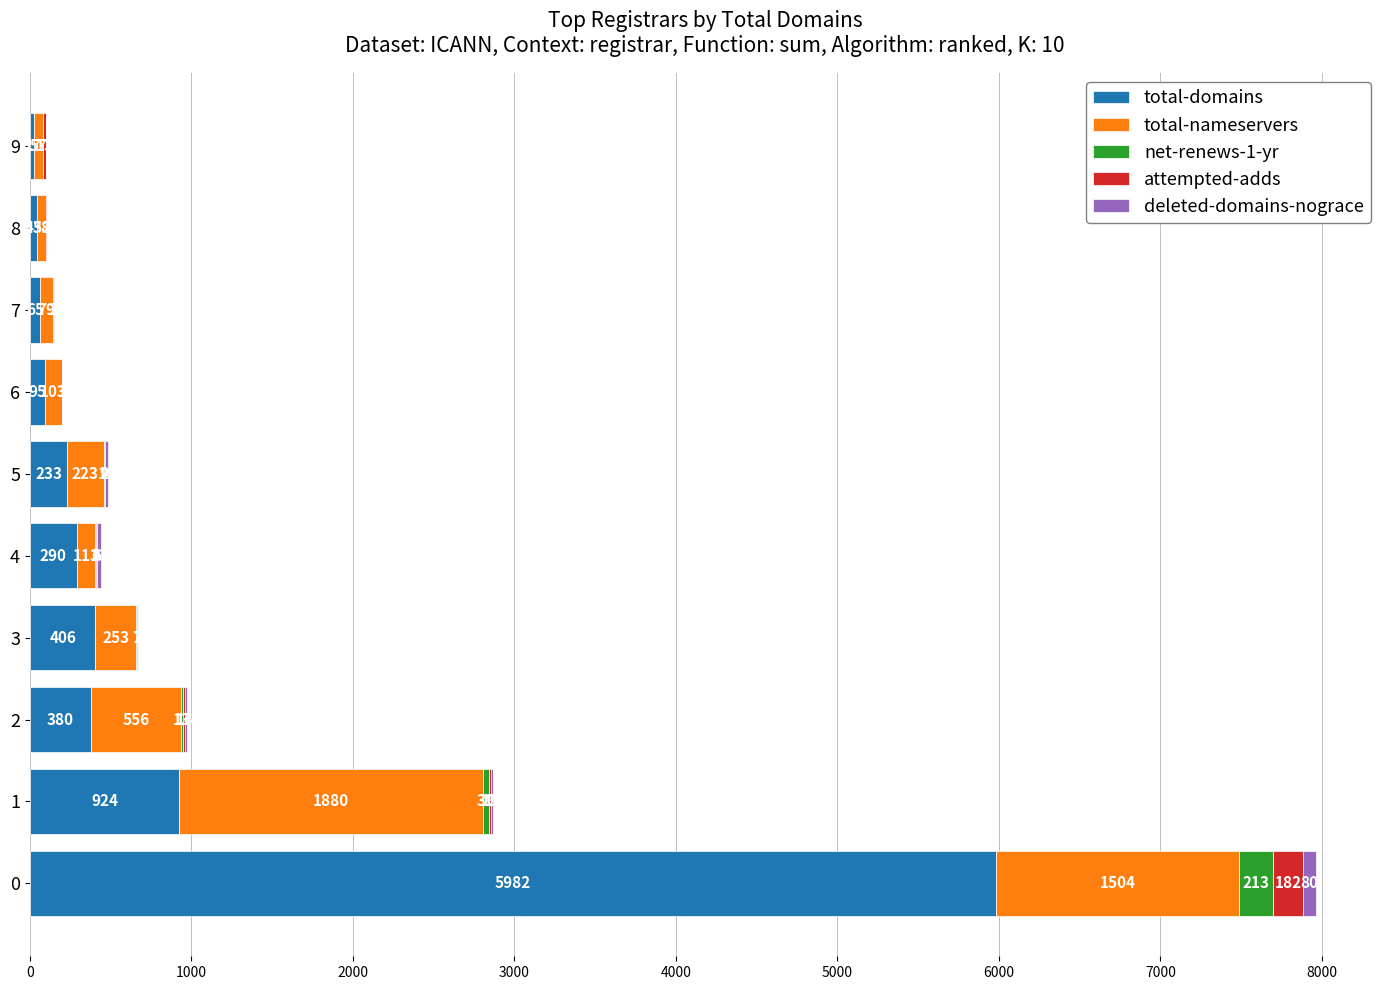

What is the maximum value for total-domains?

5982